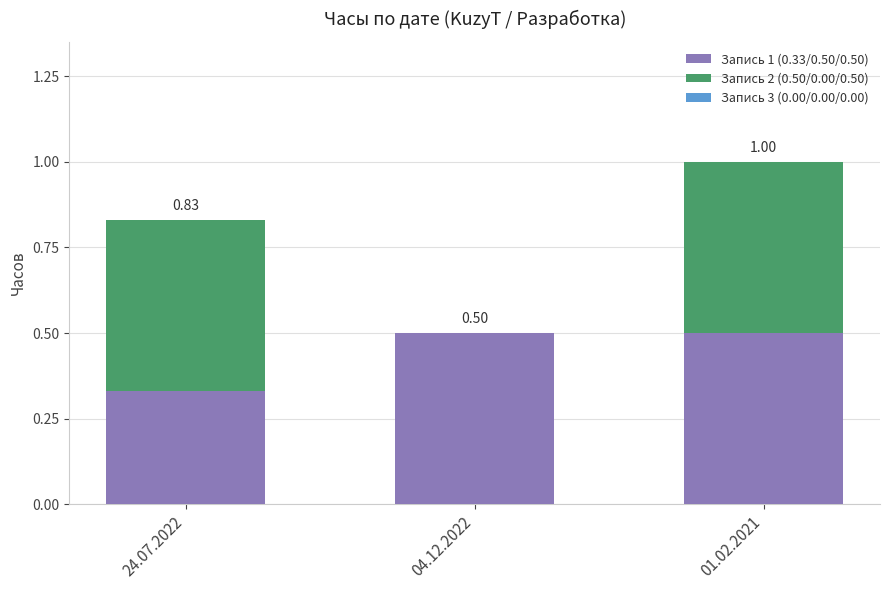

Rank the series by their average value, from lowest to highest.

Запись 3 (0.00/0.00/0.00), Запись 2 (0.50/0.00/0.50), Запись 1 (0.33/0.50/0.50)